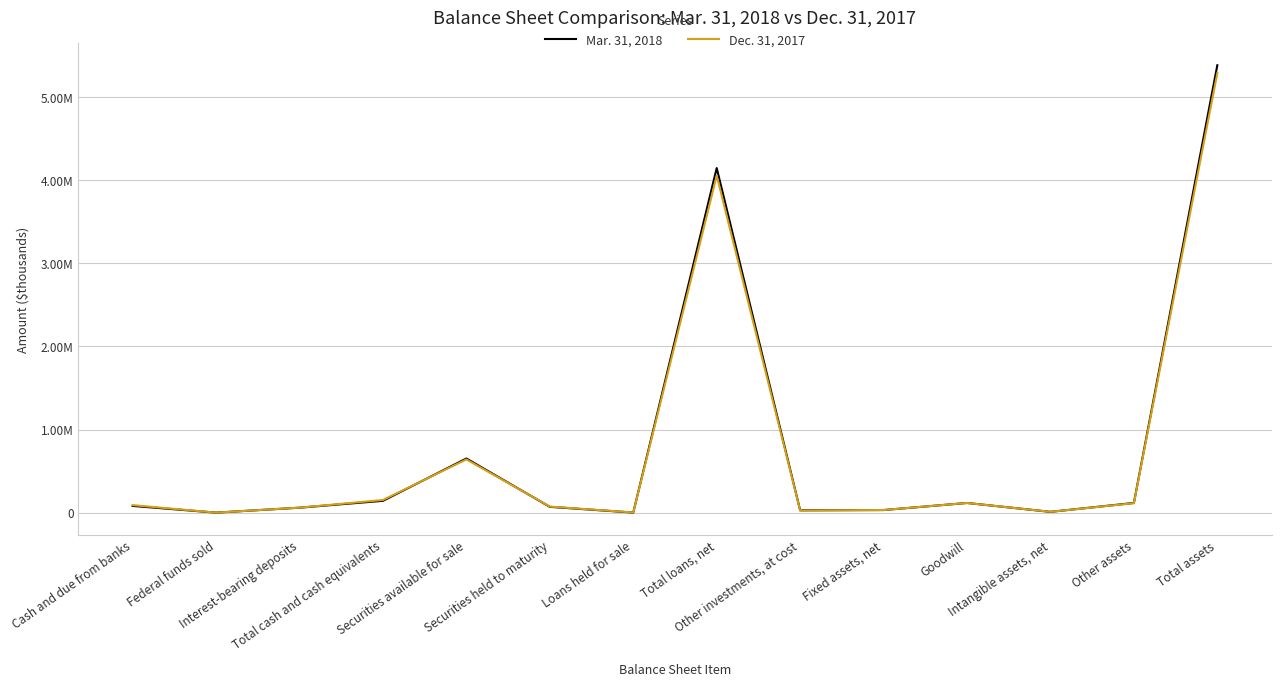

What are all the series names shown in the legend?

Mar. 31, 2018, Dec. 31, 2017